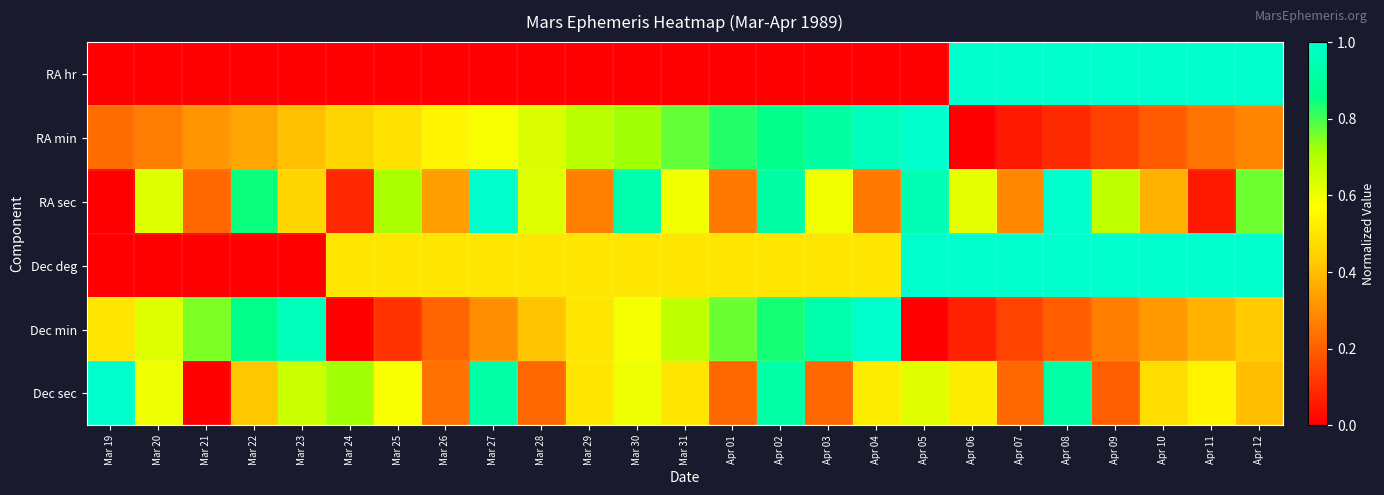

What is the greatest value displayed?

1.0